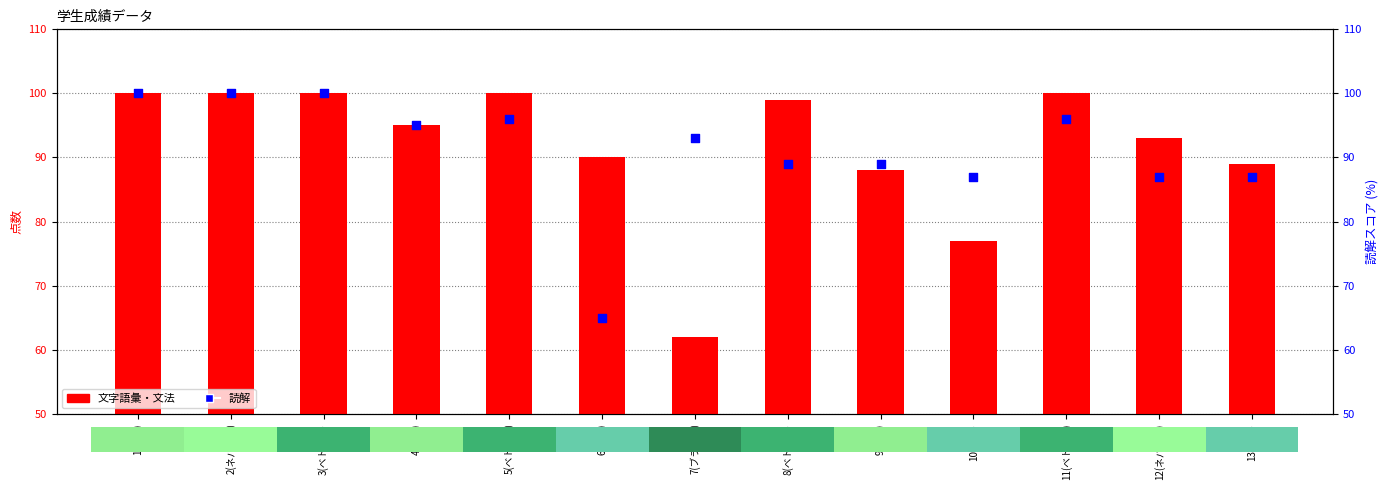

What is the total value across all series at 2(ネパール)?

200